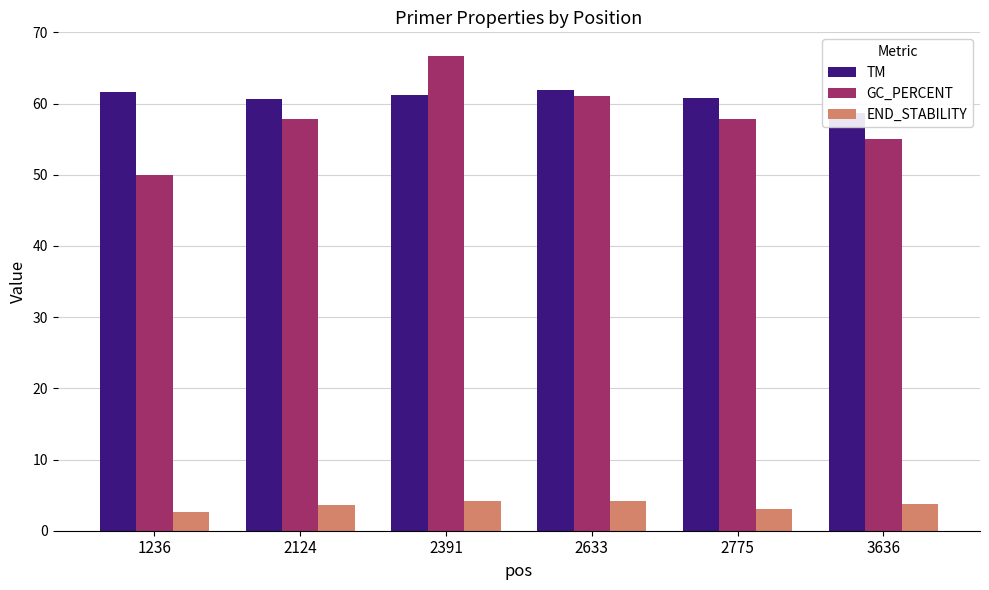

Is it true that GC_PERCENT equals 16.0 at 2775?

False